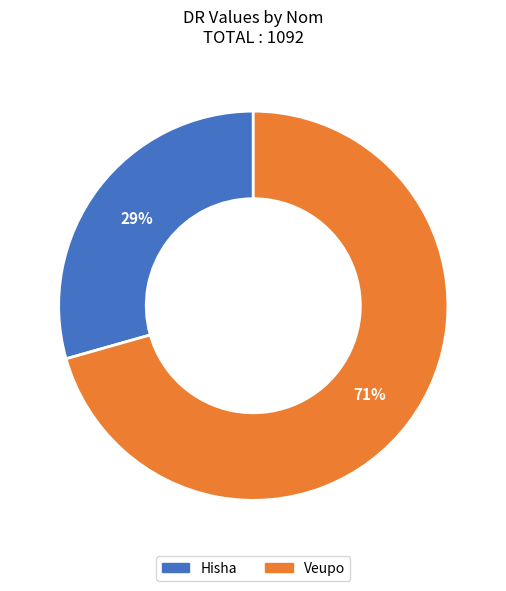

How many slices are in this pie chart?

2